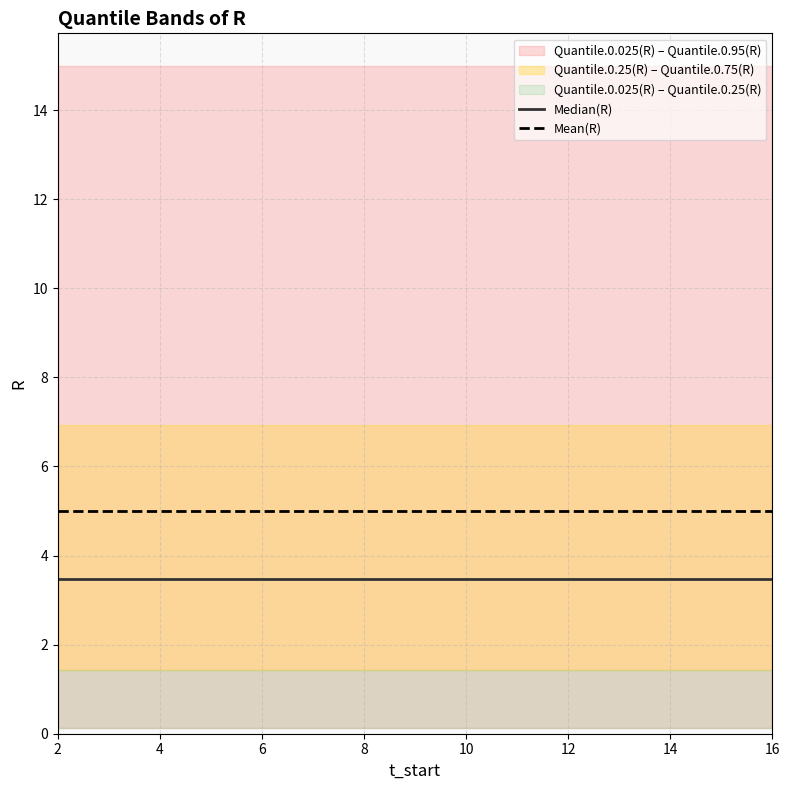

How many lines are shown in the chart?

2